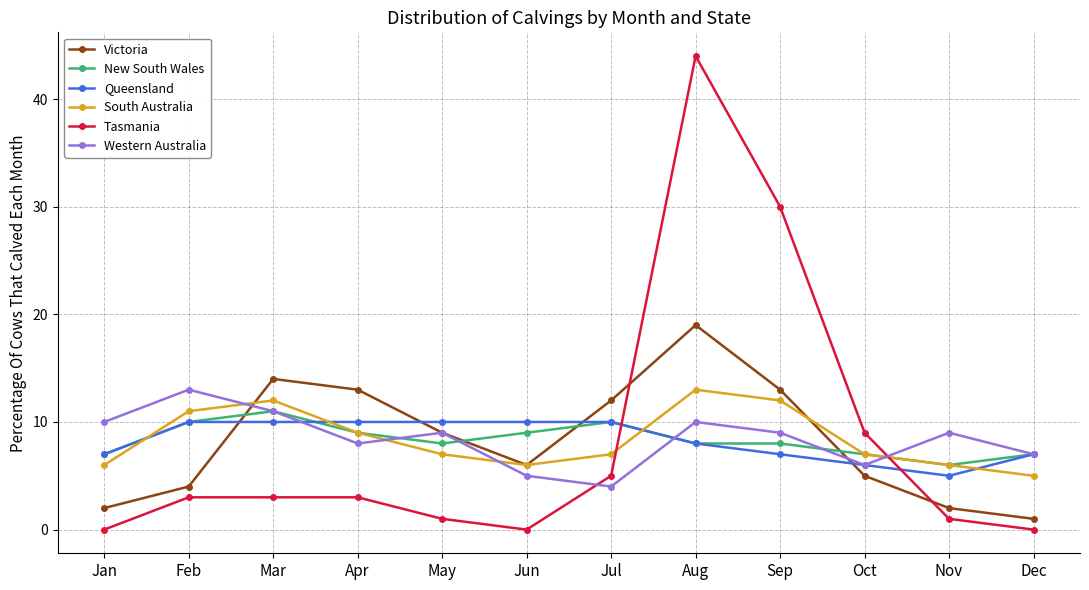

What is the greatest value displayed?

44